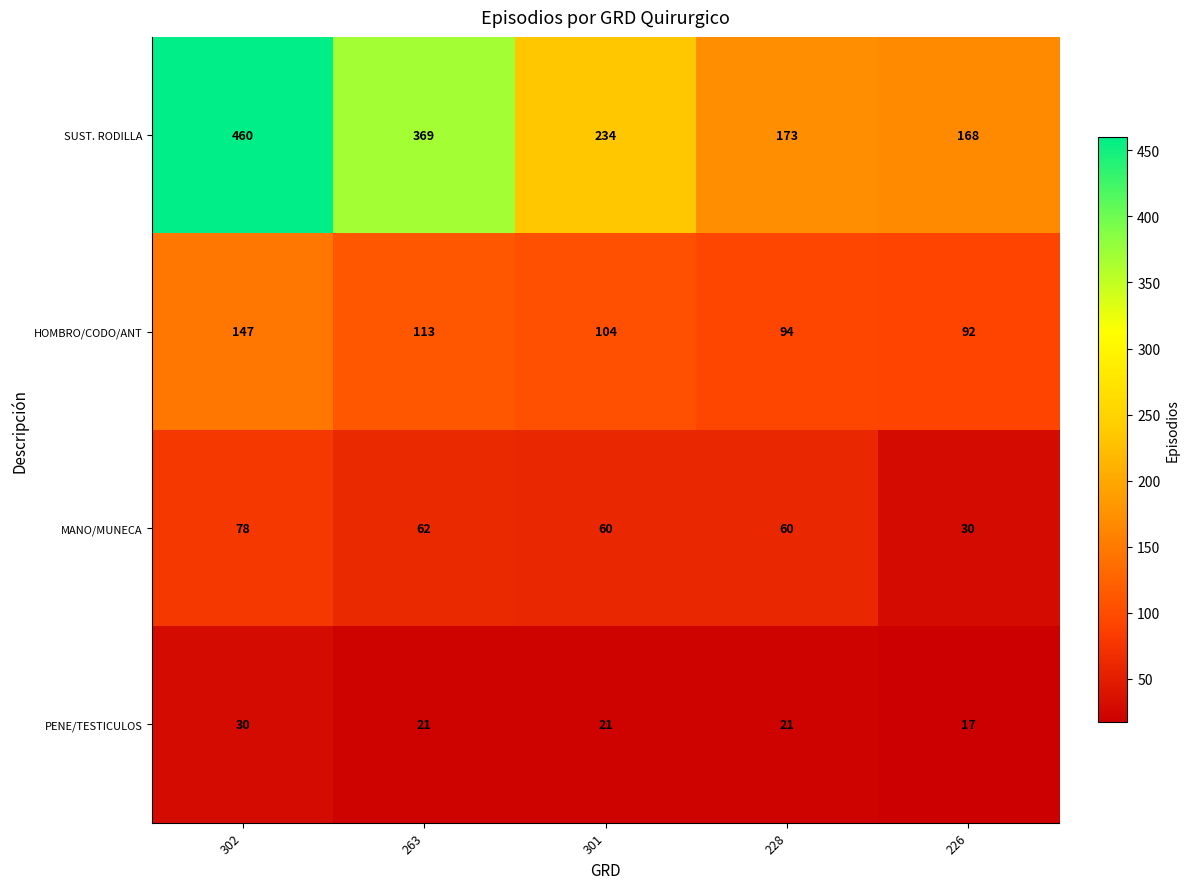

How many data points in PENE/TESTICULOS are less than 21?

1